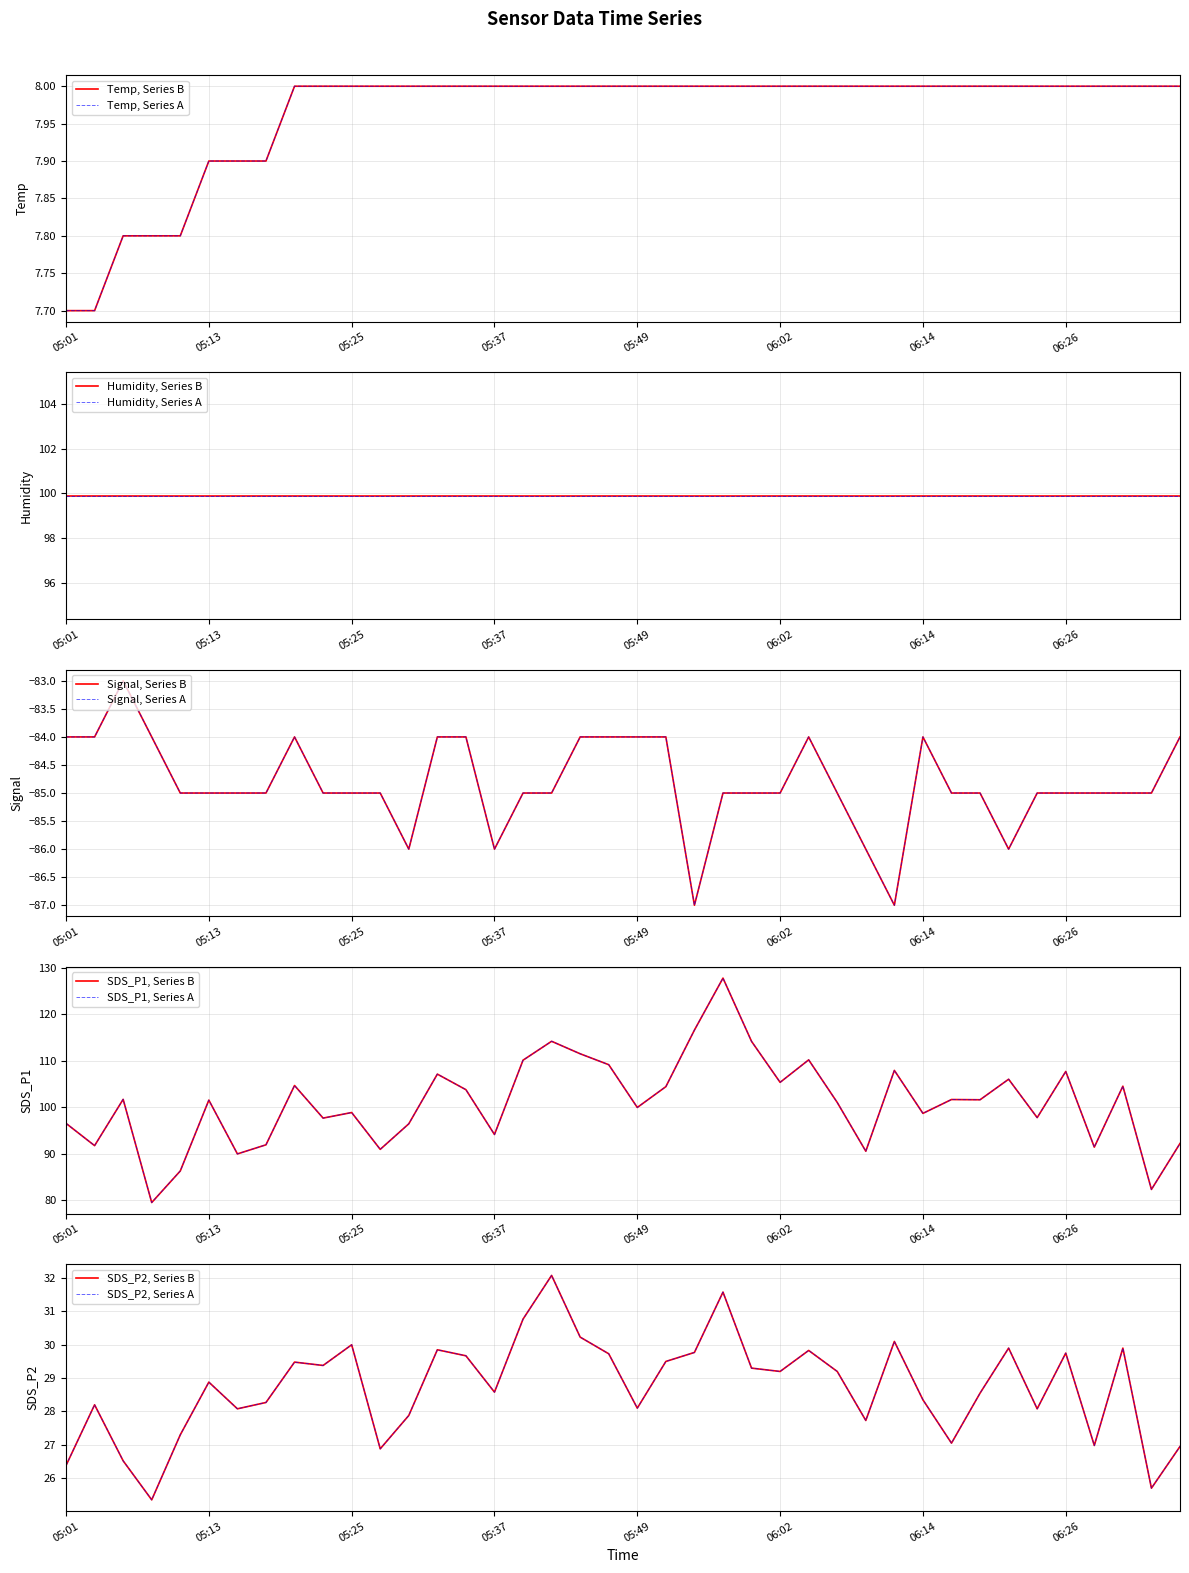

Which category has the highest value across all series?

05:57